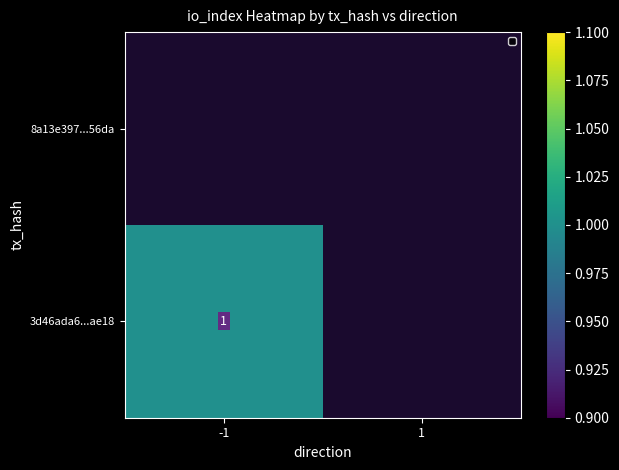

Is it true that 3d46ada6...ae18 equals 1 at -1?

True